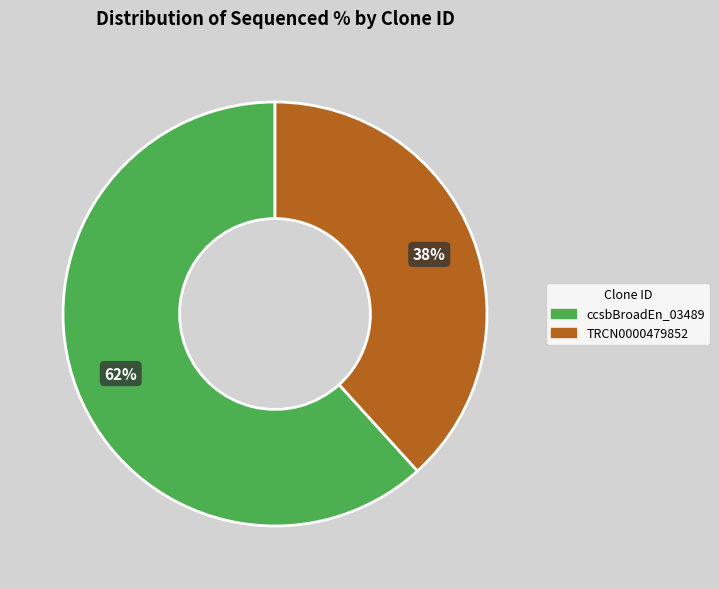

To the nearest percent, what is the average slice percentage?

50%